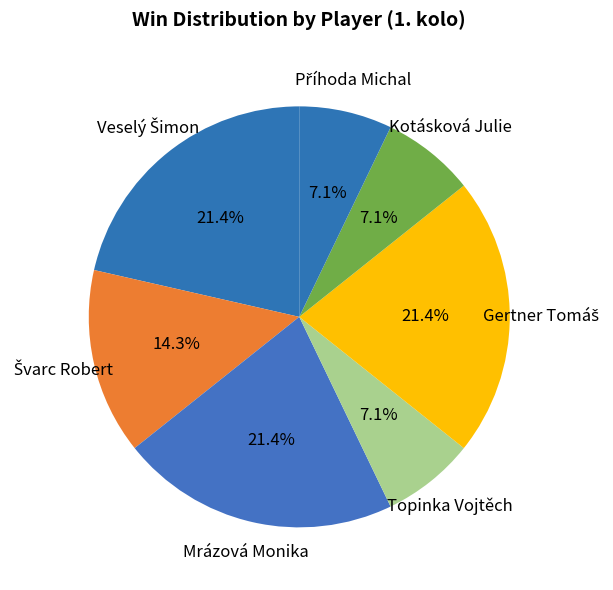

What portion of the pie excludes Kotásková Julie?

92.9%